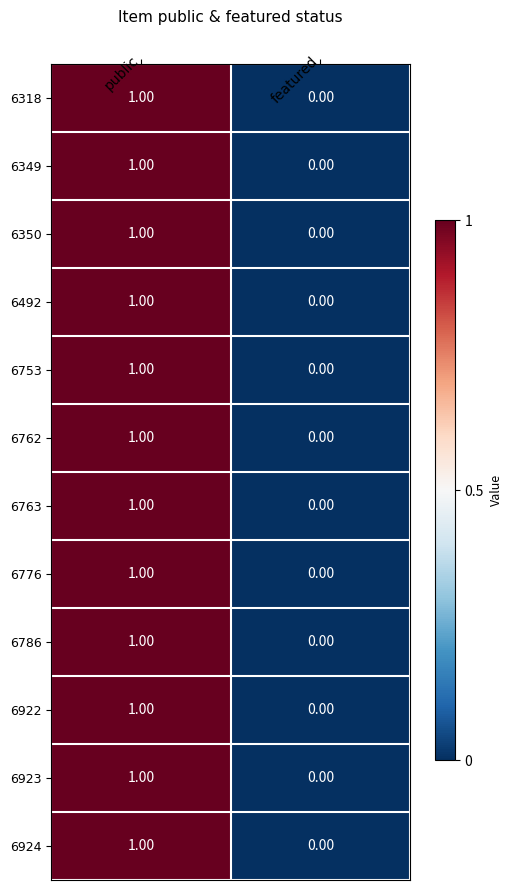

List the labels in order of 6922 value, largest first.

public, featured